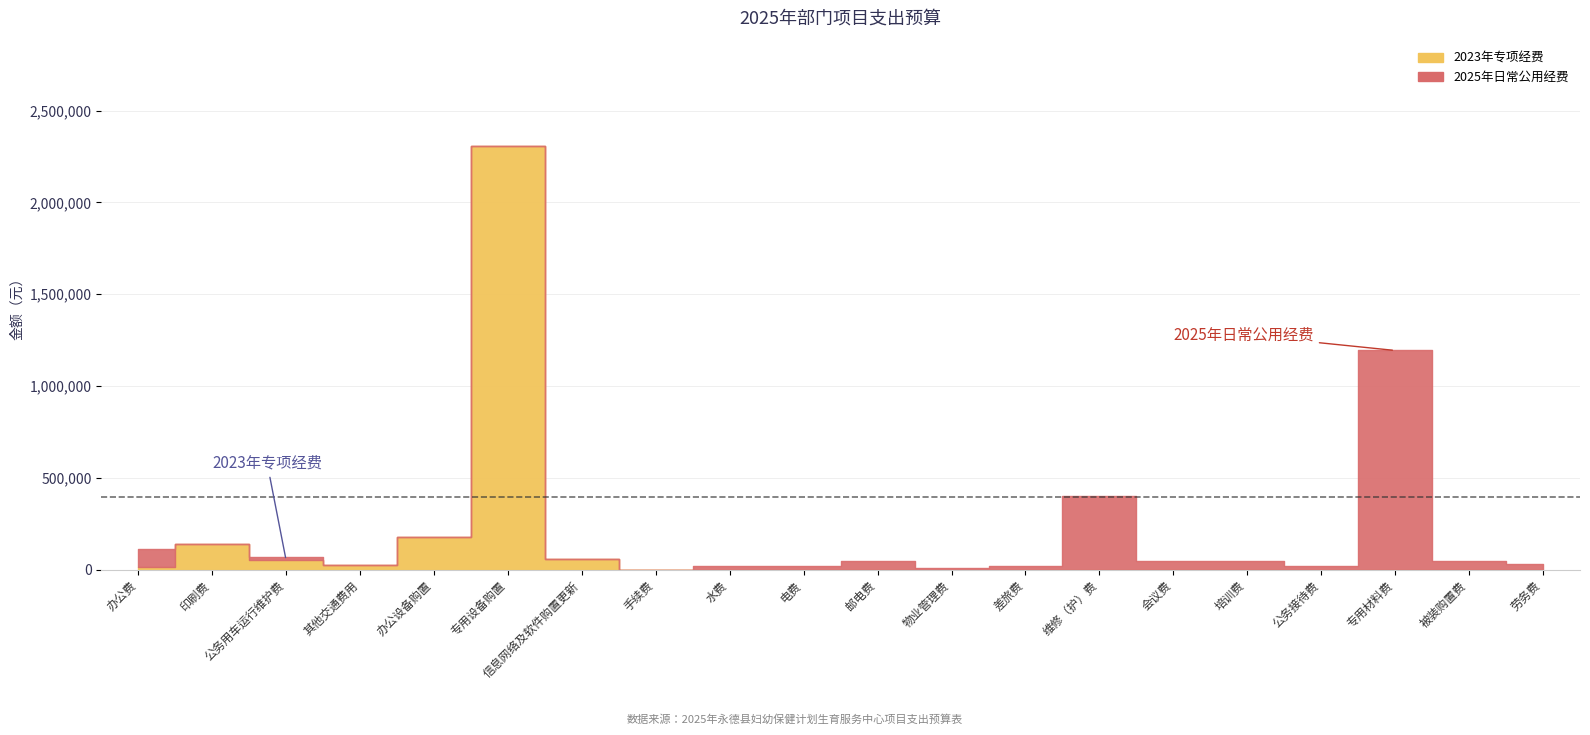

What is the maximum value for 2023年专项经费?

2304740.0